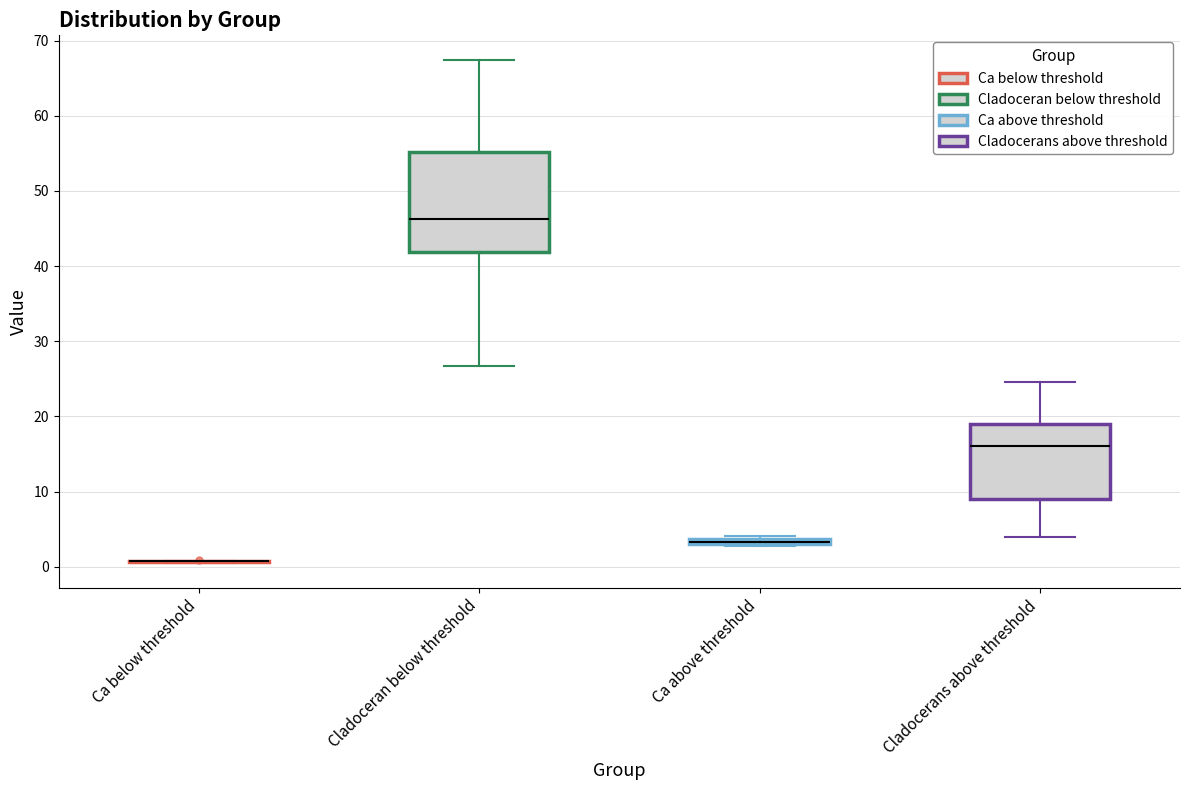

Comparing the boxes themselves (not the whiskers), which one is the tallest?

Cladoceran below threshold